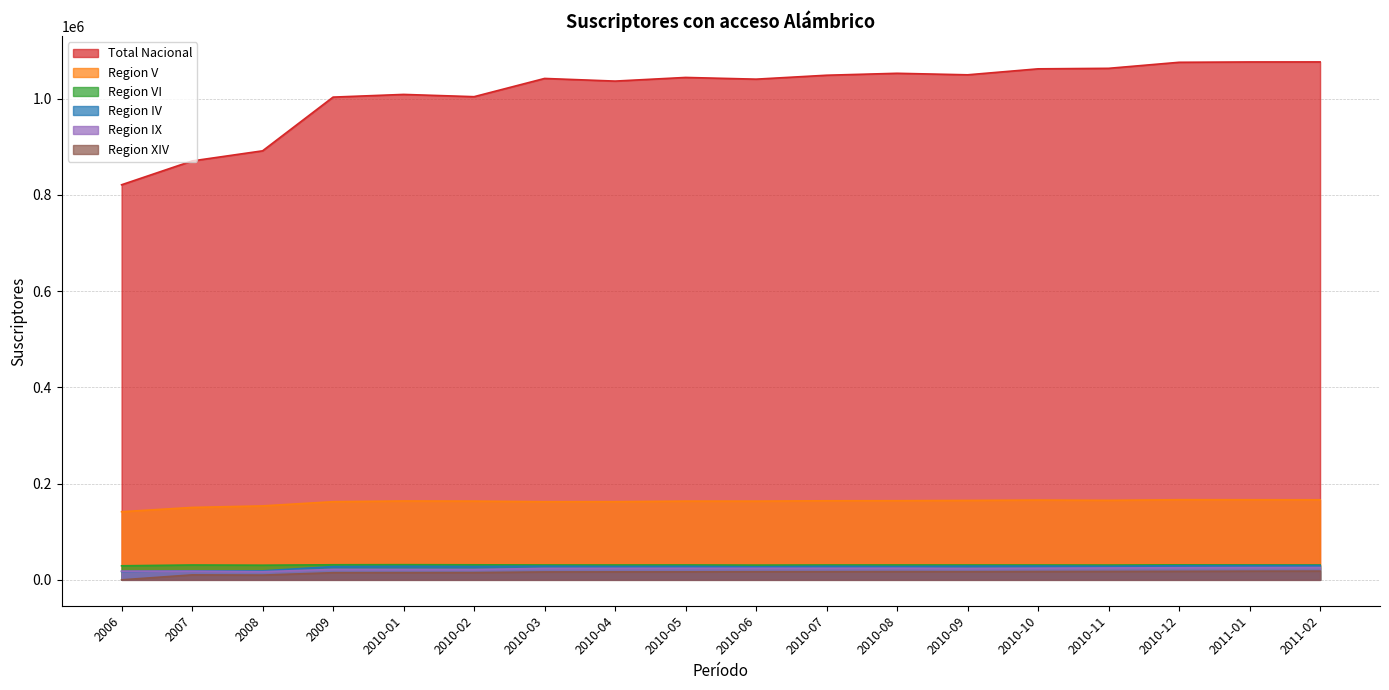

How many lines are shown in the chart?

6